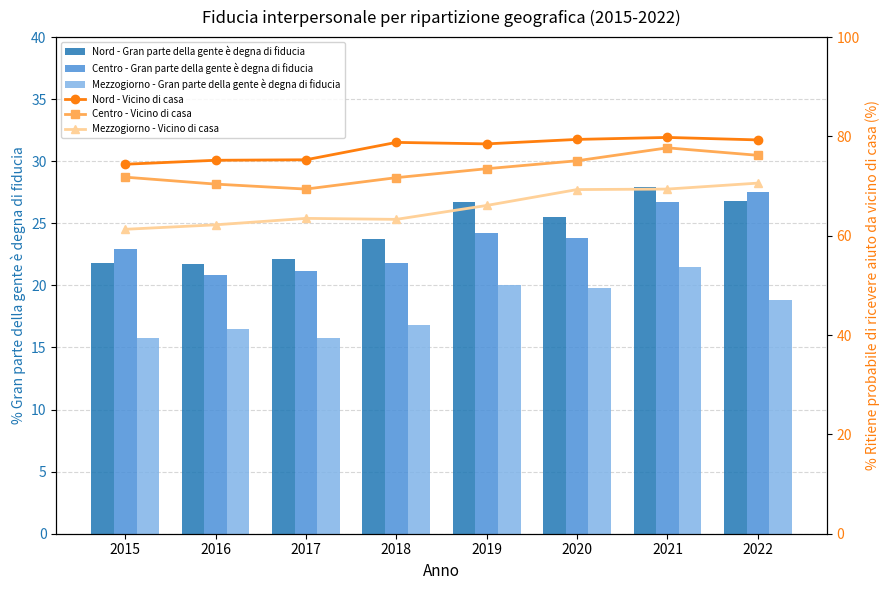

What is the value of the Centro - Gran parte della gente è degna di fiducia bar at the 2nd from the left?

20.8